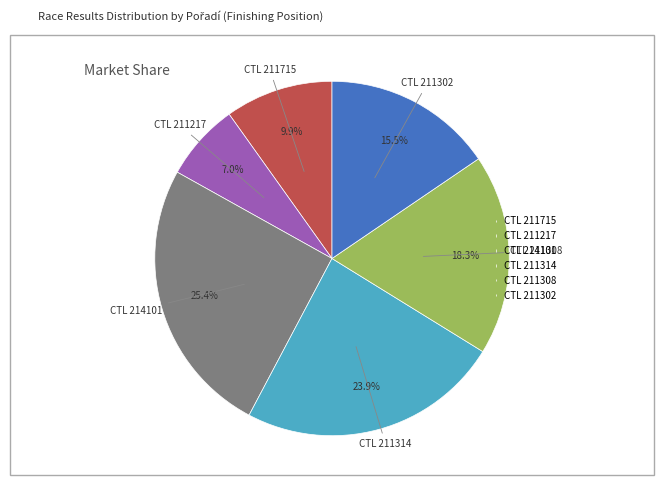

Count the number of slices in the pie.

6